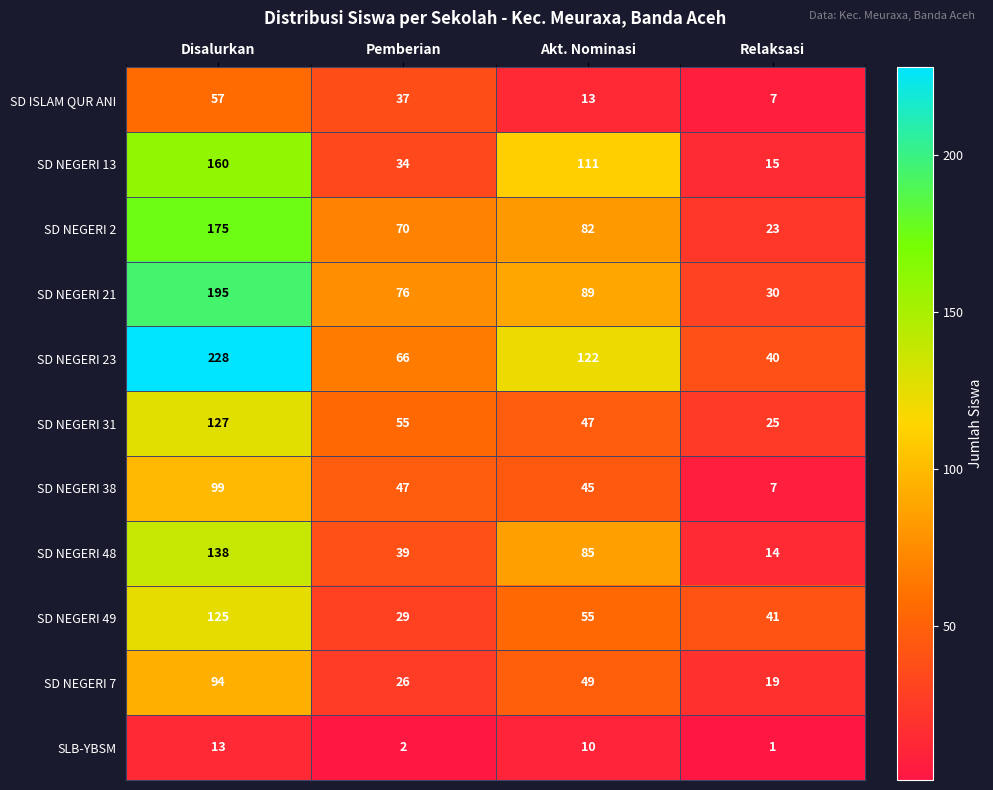

At which category does the chart reach its peak across all series?

Disalurkan